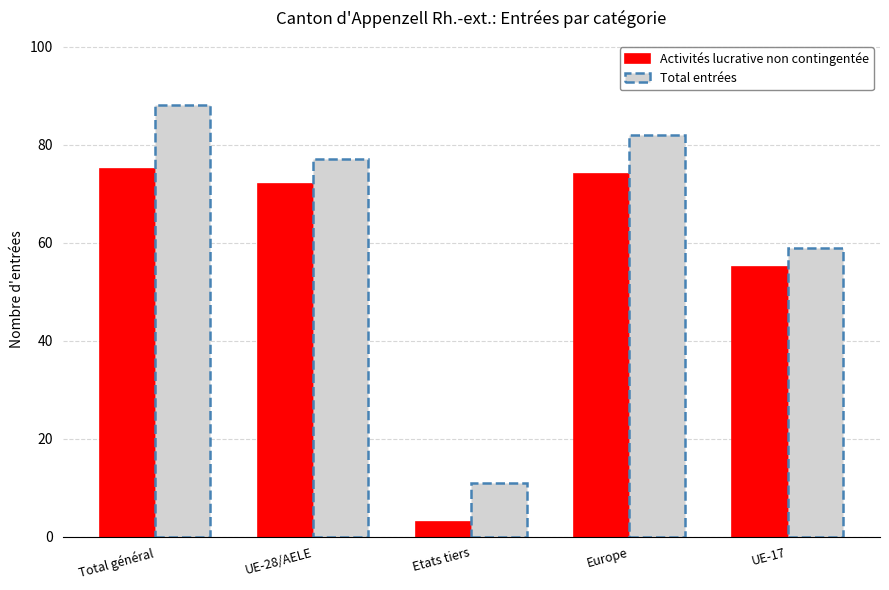

How many bars are there in total?

5